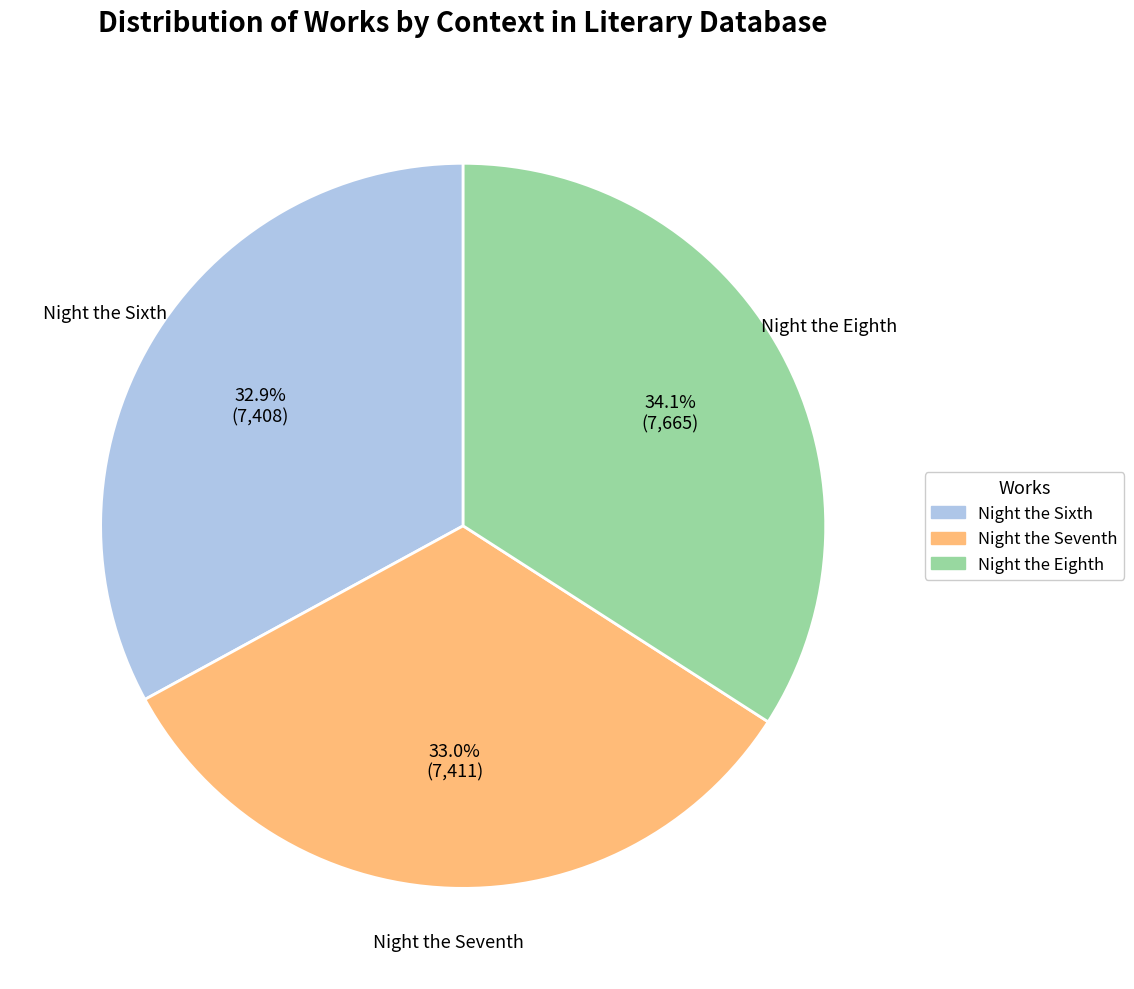

The Night the Seventh slice represents 33% of the pie. True or false?

True